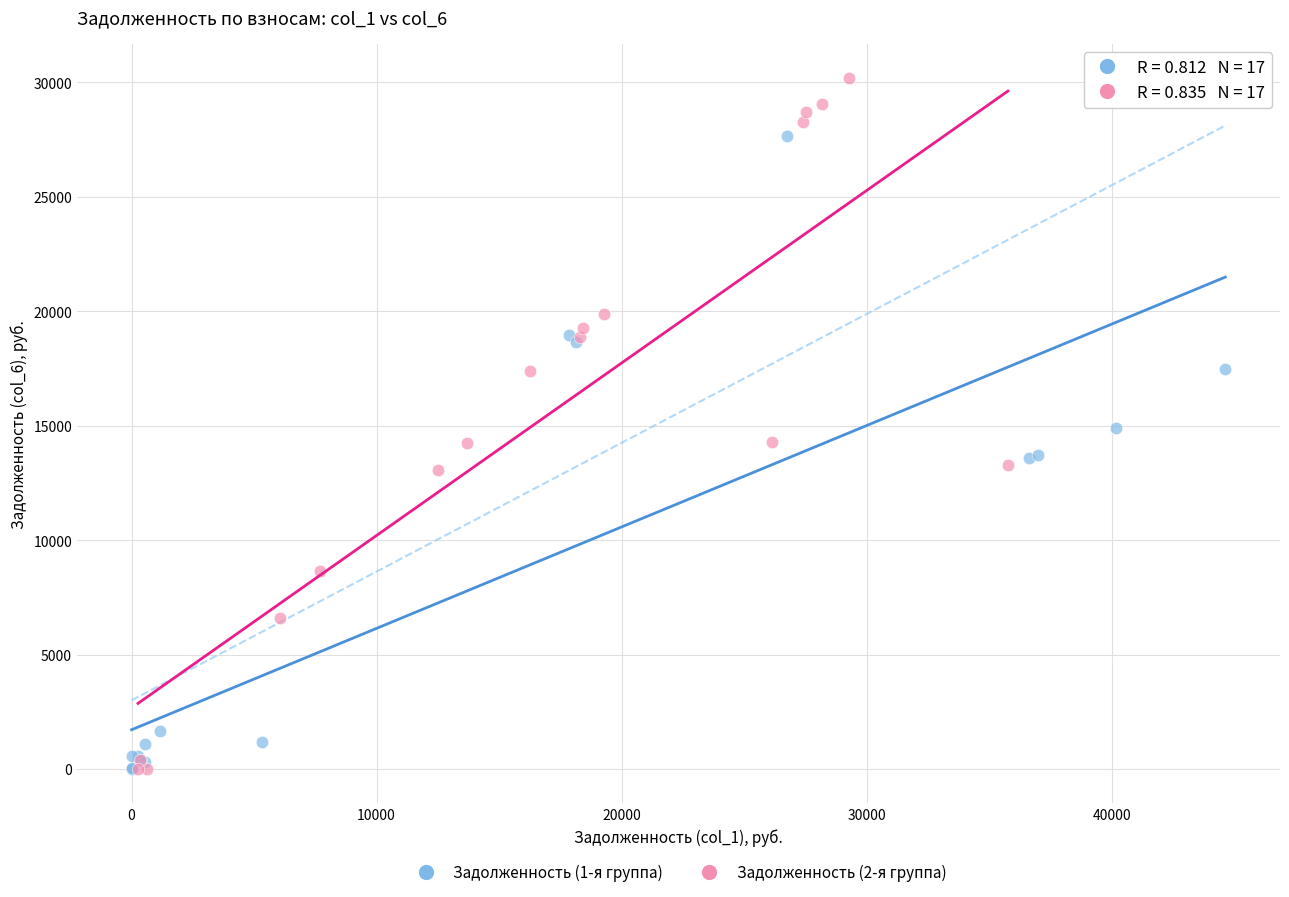

Which series has the largest Y range (max minus min)?

Задолженность (2-я группа)